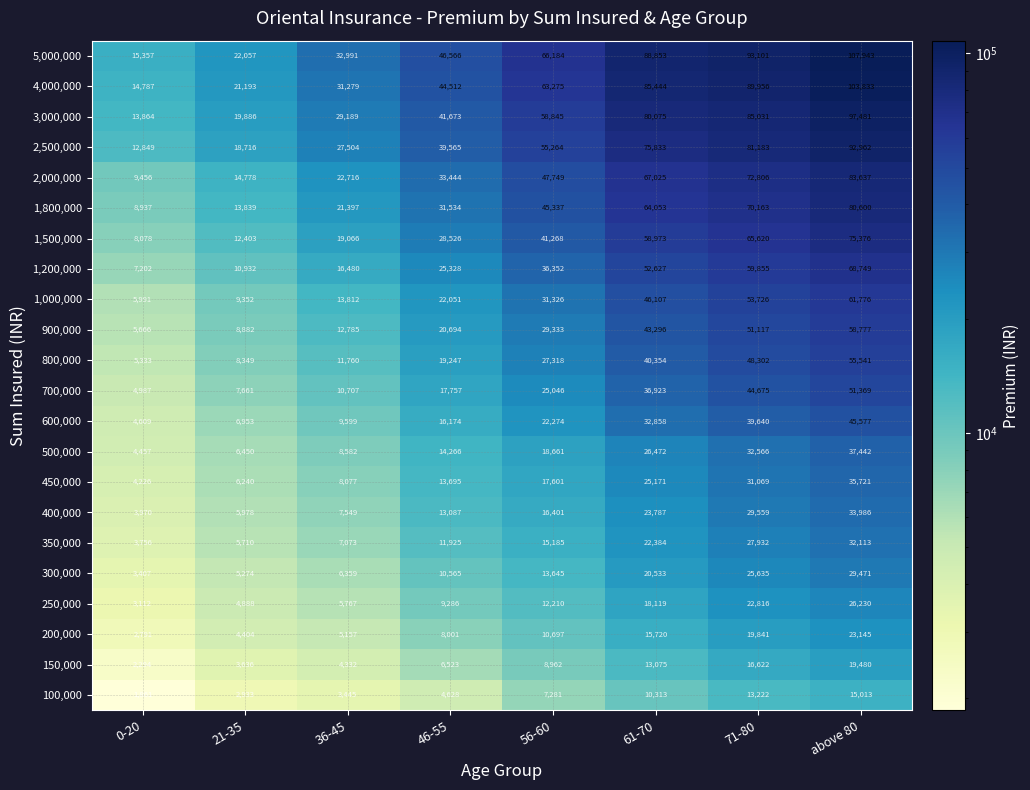

Is it true that 1,800,000 equals 45337 at 56-60?

True